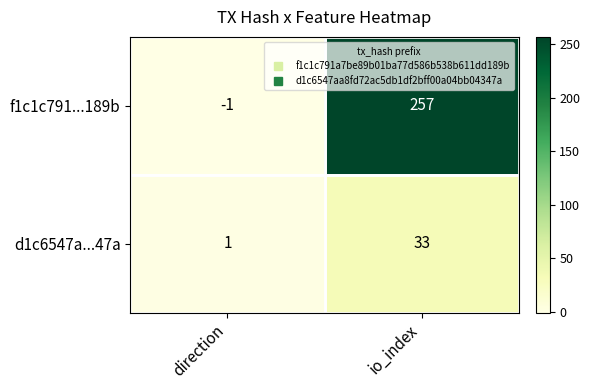

How many distinct data groups are displayed?

2